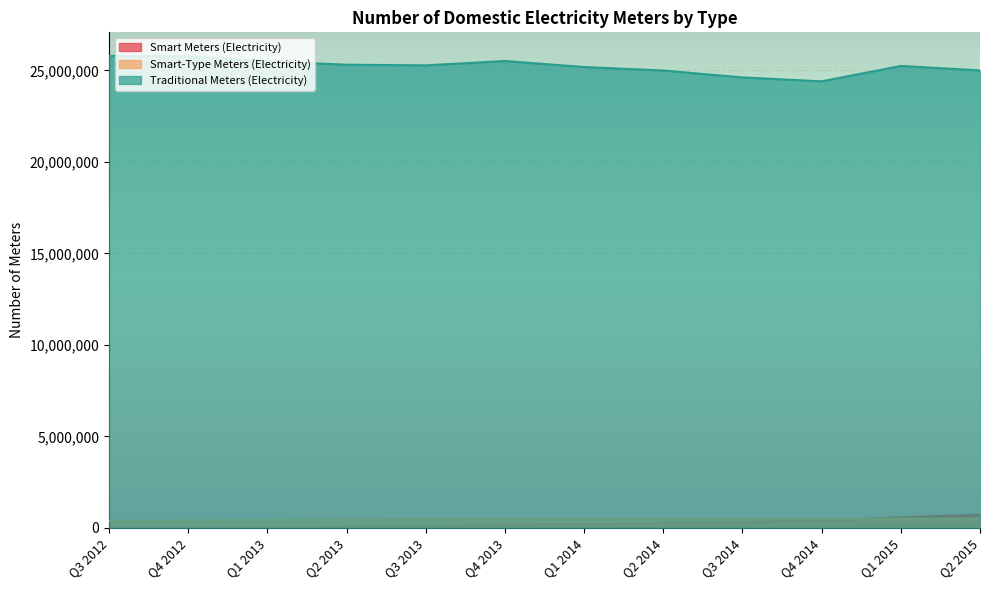

Reading left to right, transcribe all the data shown in this chart.

Smart Meters (Electricity): Q3 2012=132	Q4 2012=1739	Q1 2013=12049	Q2 2013=50038	Q3 2013=104704	Q4 2013=163427	Q1 2014=211730	Q2 2014=246447	Q3 2014=328789	Q4 2014=400645	Q1 2015=575602	Q2 2015=719368
Smart-Type Meters (Electricity): Q3 2012=376423	Q4 2012=407975	Q1 2013=427631	Q2 2013=443913	Q3 2013=484975	Q4 2013=485873	Q1 2014=485346	Q2 2014=495124	Q3 2014=497462	Q4 2014=491549	Q1 2015=501761	Q2 2015=494633
Traditional Meters (Electricity): Q3 2012=25786824	Q4 2012=25766990	Q1 2013=25495489	Q2 2013=25307746	Q3 2013=25272273	Q4 2013=25508995	Q1 2014=25182256	Q2 2014=24990226	Q3 2014=24612631	Q4 2014=24398824	Q1 2015=25239686	Q2 2015=24997685